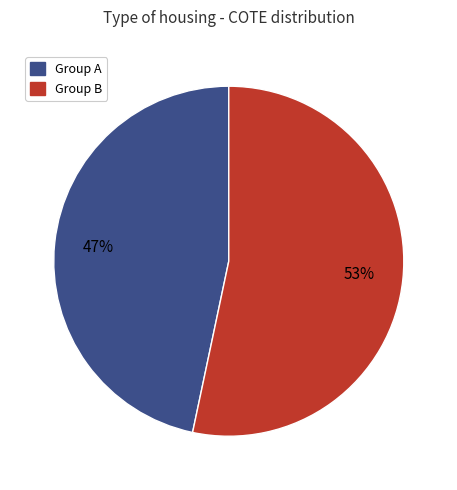

Count the number of slices in the pie.

2